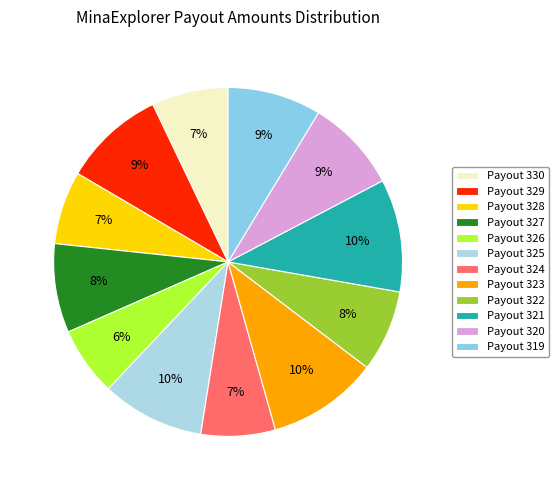

Count the number of slices in the pie.

12